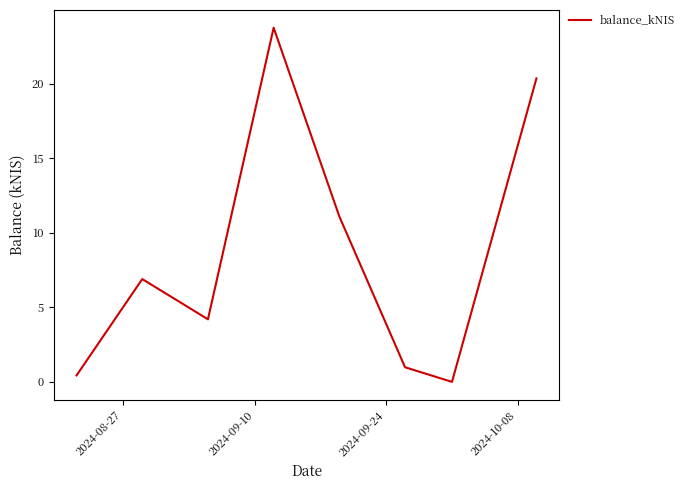

Reading left to right, transcribe all the data shown in this chart.

0.4	6.9	4.2	23.8	11.1	1.0	0.0	20.4